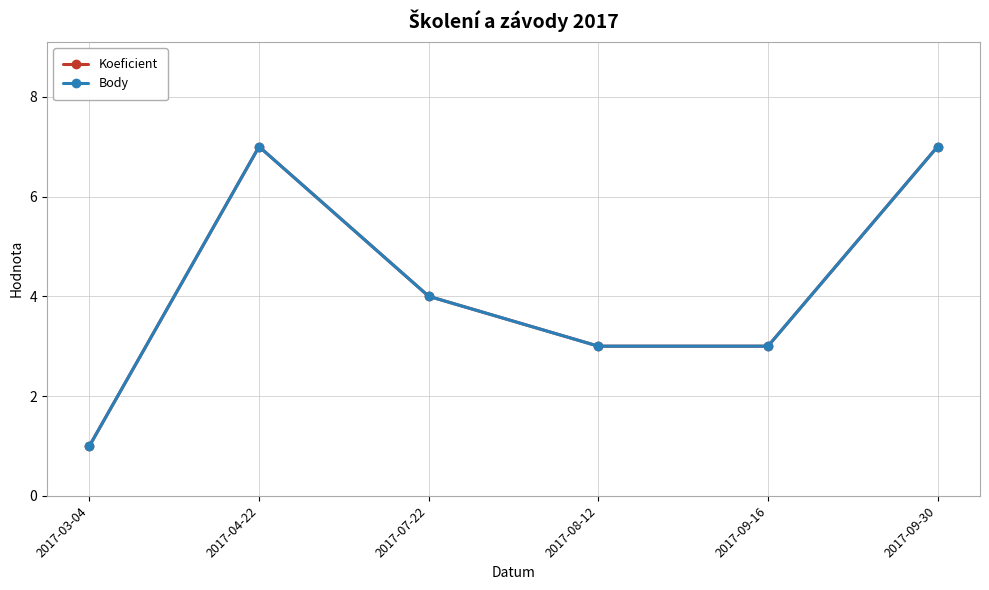

What is the label of the 3rd point from the right?

2017-08-12